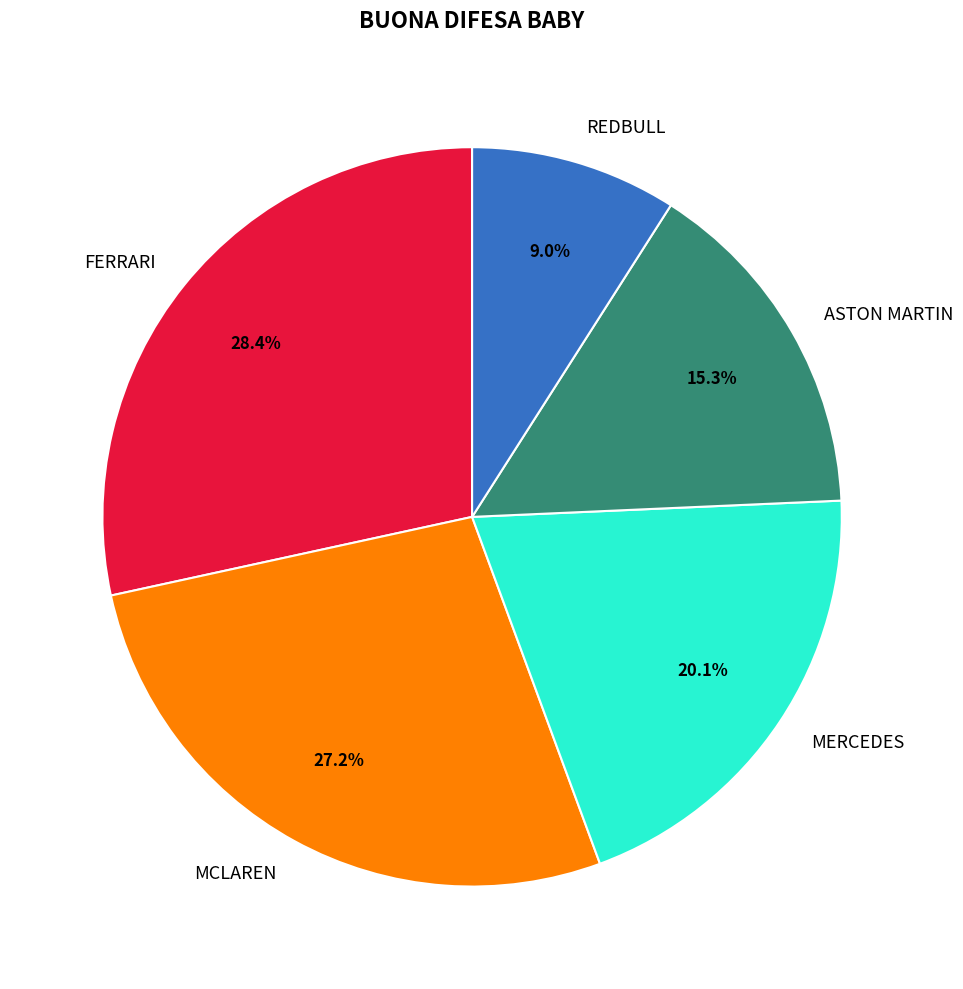

Which has a higher value, FERRARI or ASTON MARTIN?

FERRARI